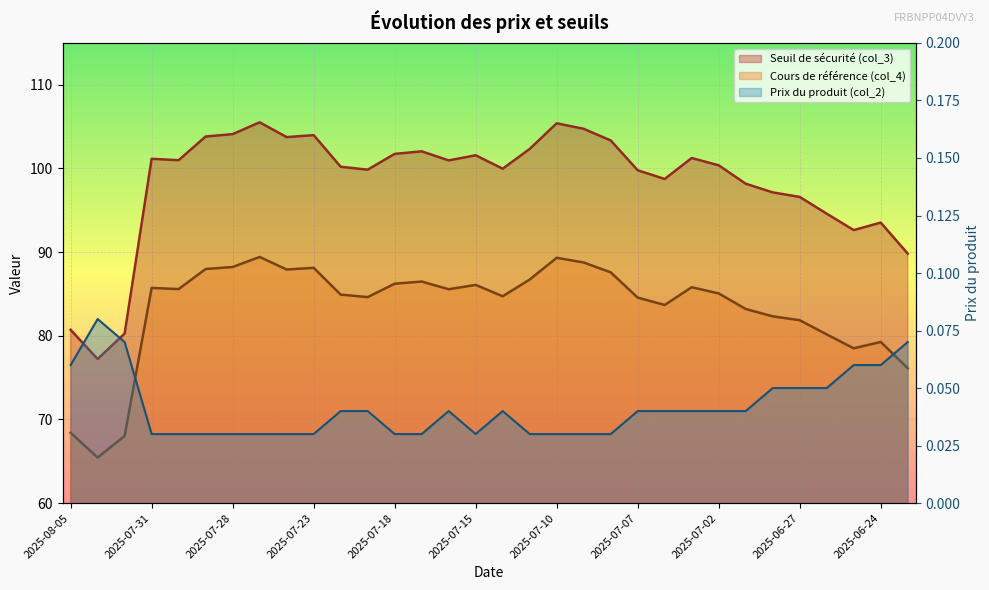

What is the average value of the Seuil de sécurité (col_3) series?

98.3